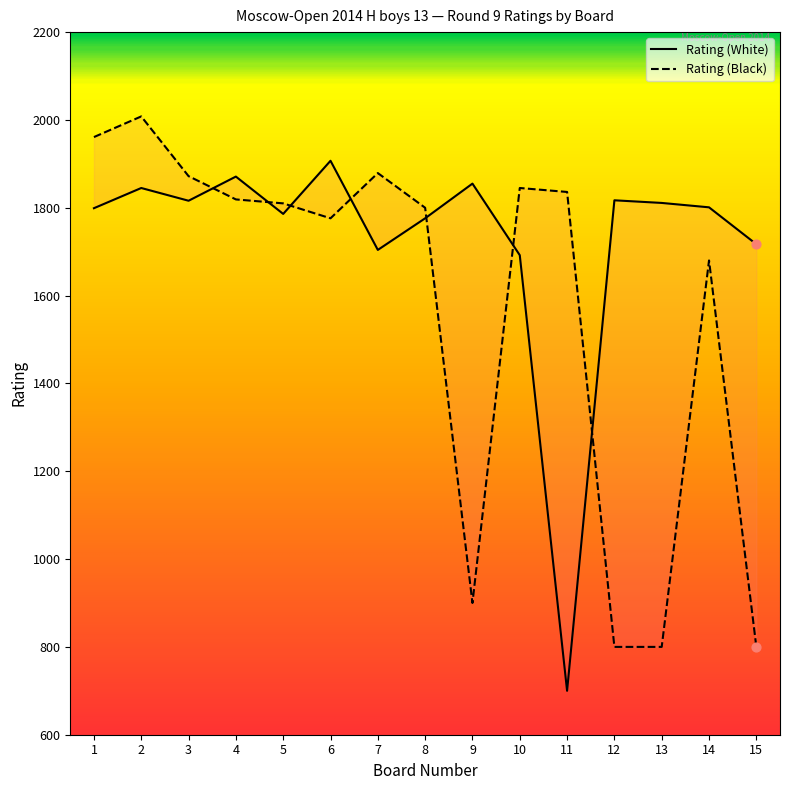

Which series contains the highest Y value?

Rating (Black)